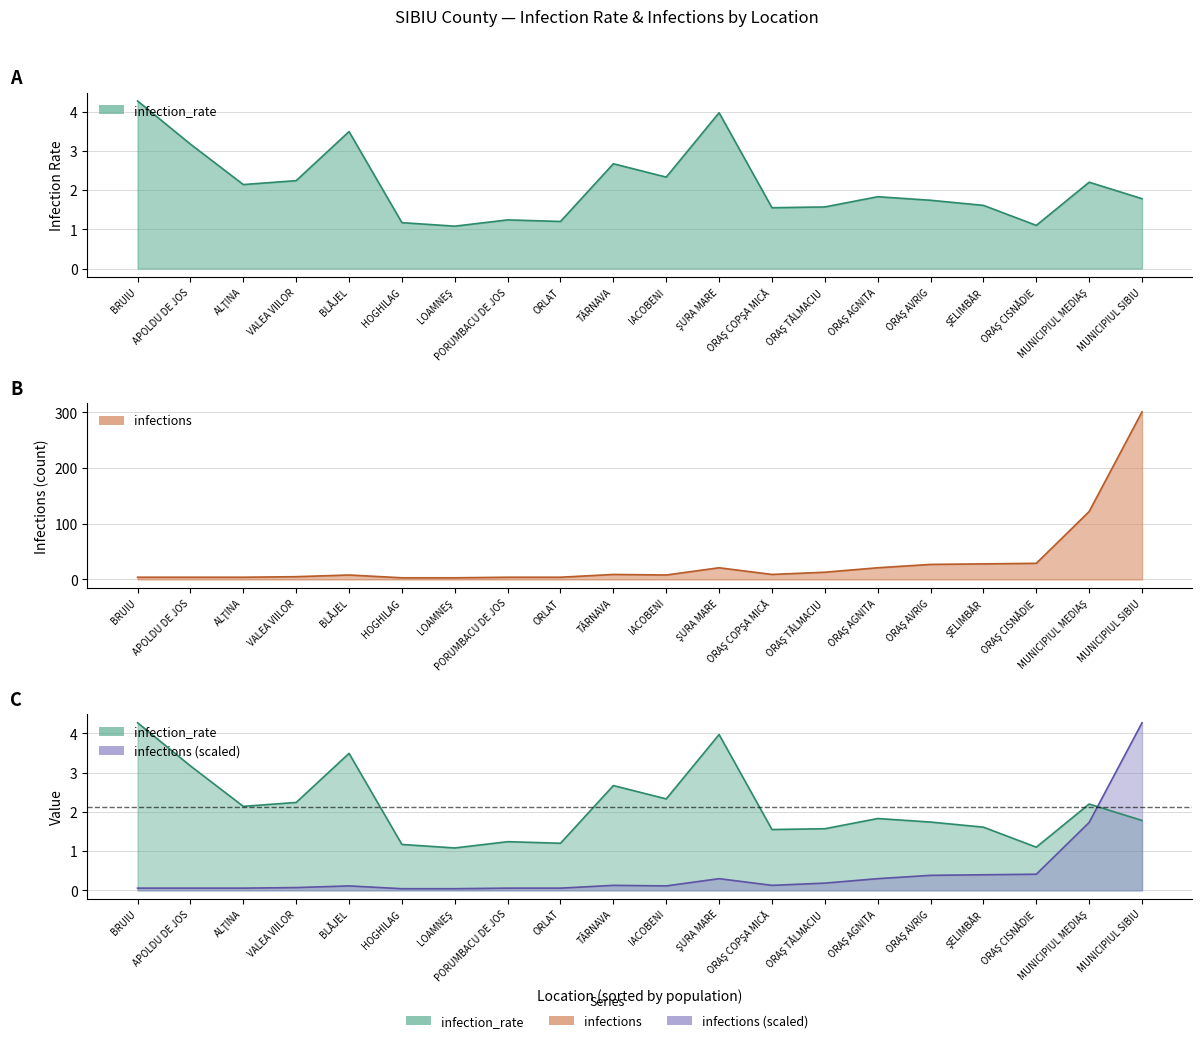

At ORLAT, list the series in order from largest to smallest.

infections, infection_rate